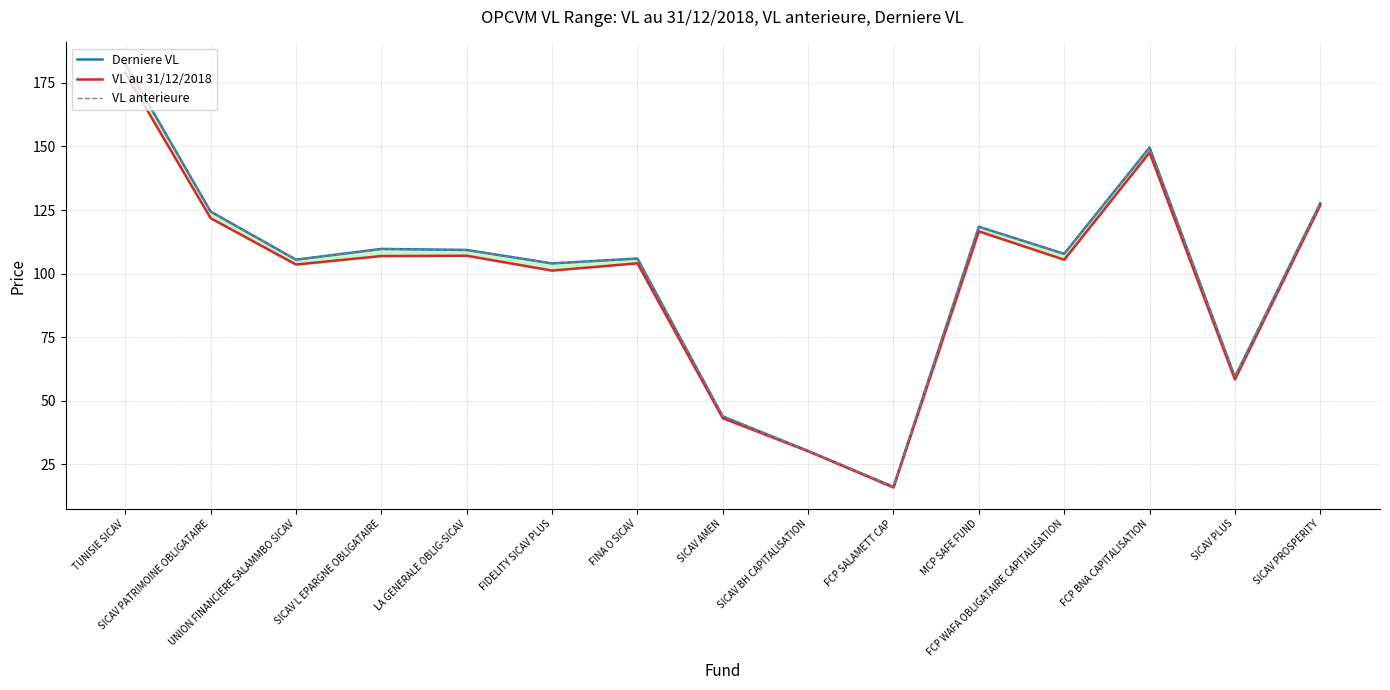

At which category is the sum across all series the highest?

TUNISIE SICAV